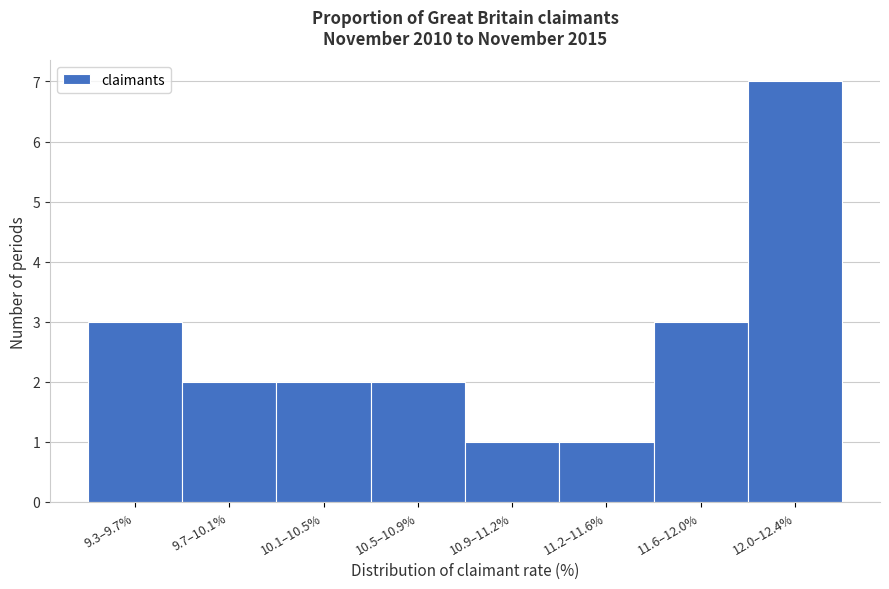

Reading right to left, transcribe all the data shown in this chart.

12.0–12.4%=7	11.6–12.0%=3	11.2–11.6%=1	10.9–11.2%=1	10.5–10.9%=2	10.1–10.5%=2	9.7–10.1%=2	9.3–9.7%=3